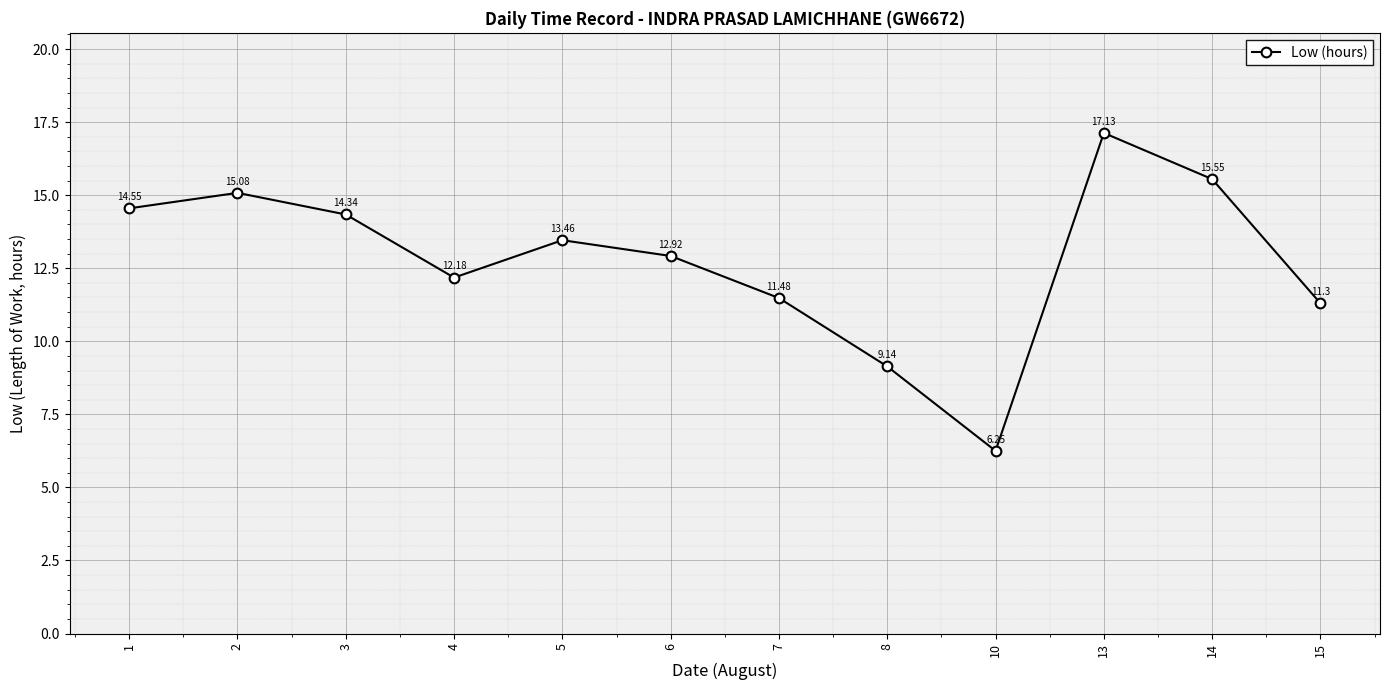

Where is the first local maximum?

2